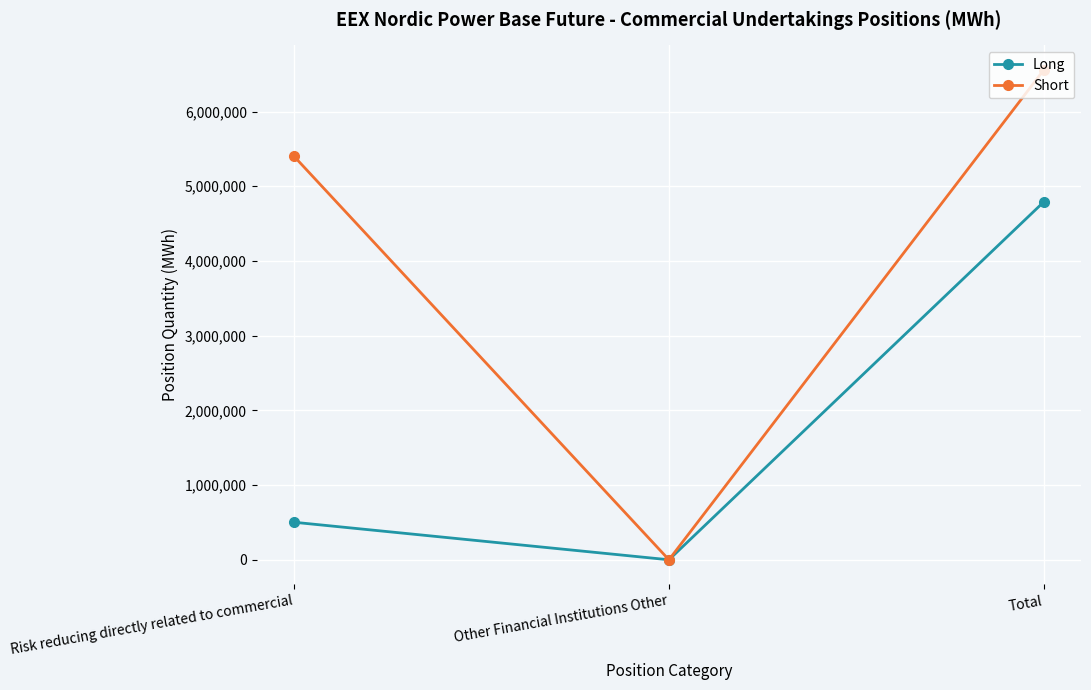

How many lines are shown in the chart?

2